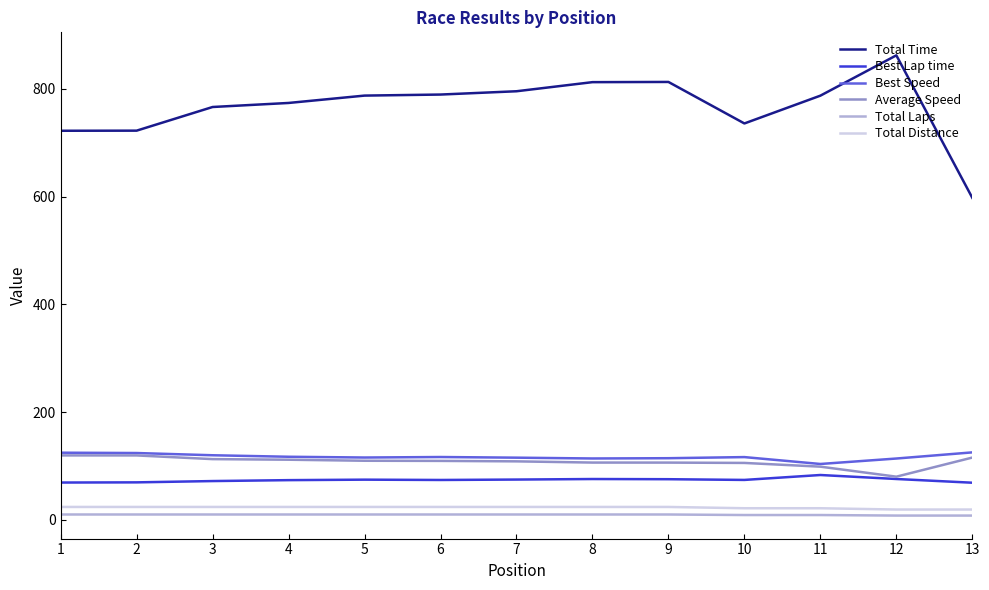

What is the greatest value displayed?

862.1